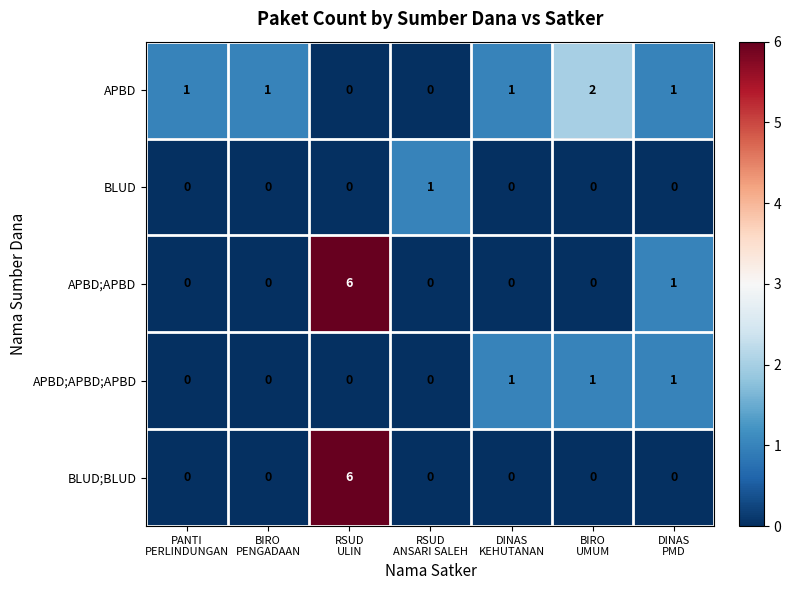

What is the maximum value shown in the chart?

6